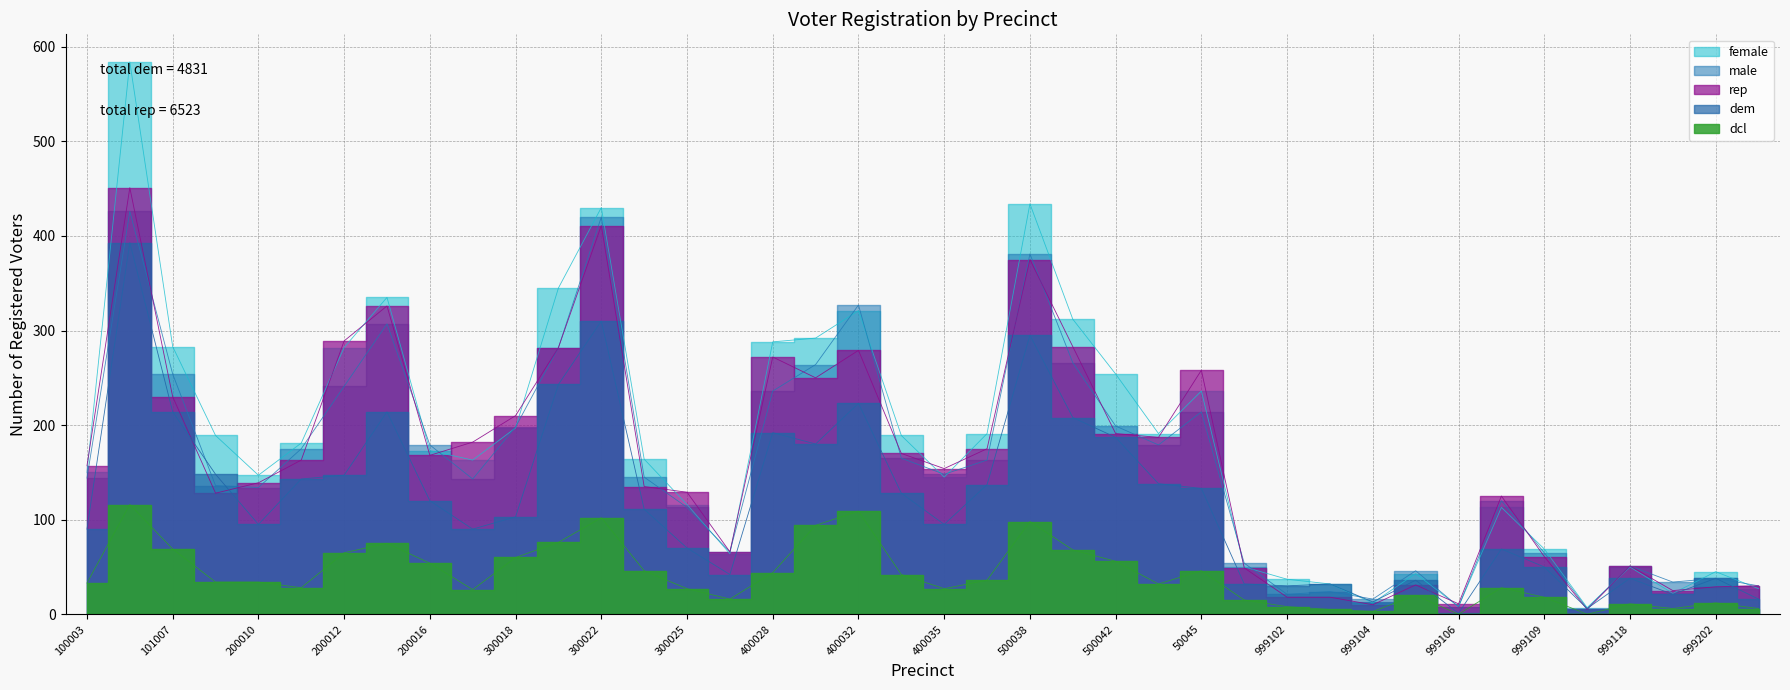

Is it true that dcl equals 57 at 999117?

False